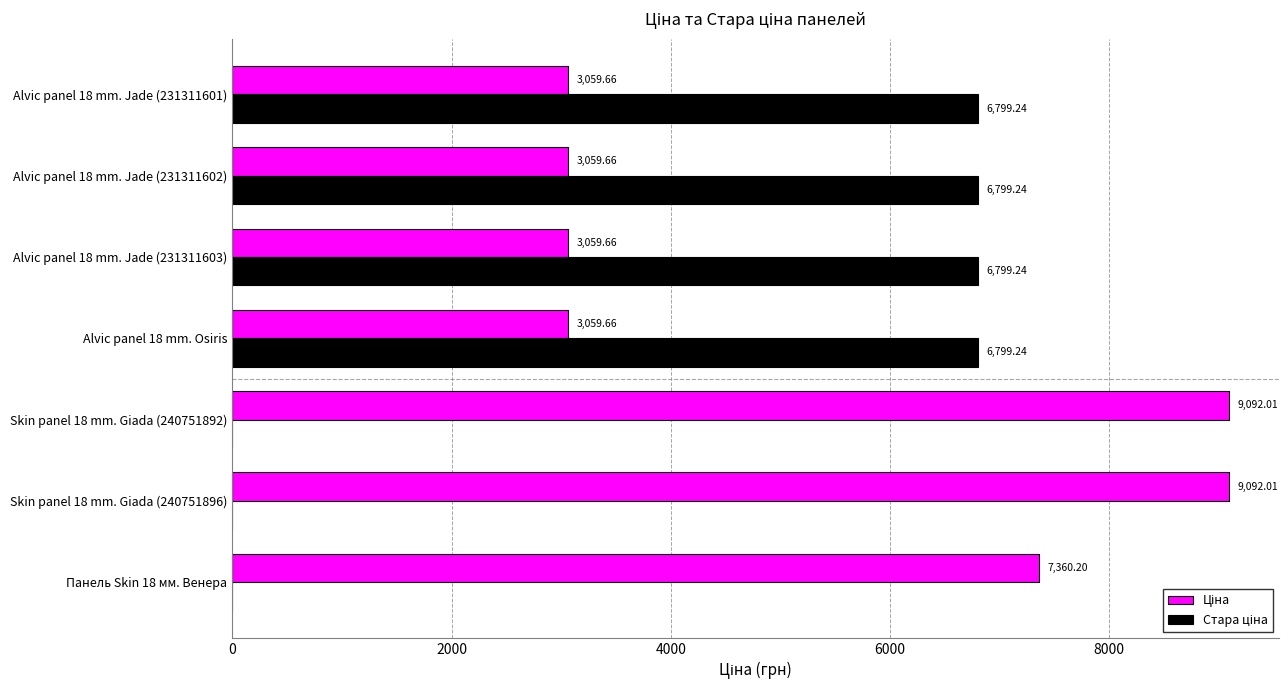

What is the total value across all series at Alvic panel 18 mm. Jade (231311603)?

9858.9